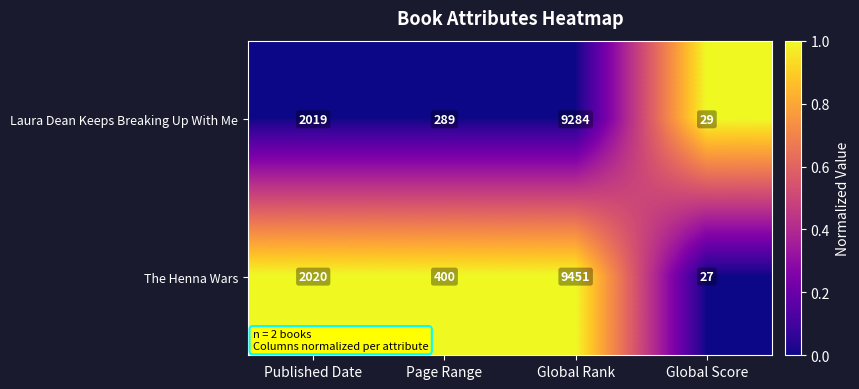

Reading left to right, what are all the values shown in this chart?

Laura Dean Keeps Breaking Up With Me: Published Date=2019	Page Range=289	Global Rank=9284	Global Score=29
The Henna Wars: Published Date=2020	Page Range=400	Global Rank=9451	Global Score=27